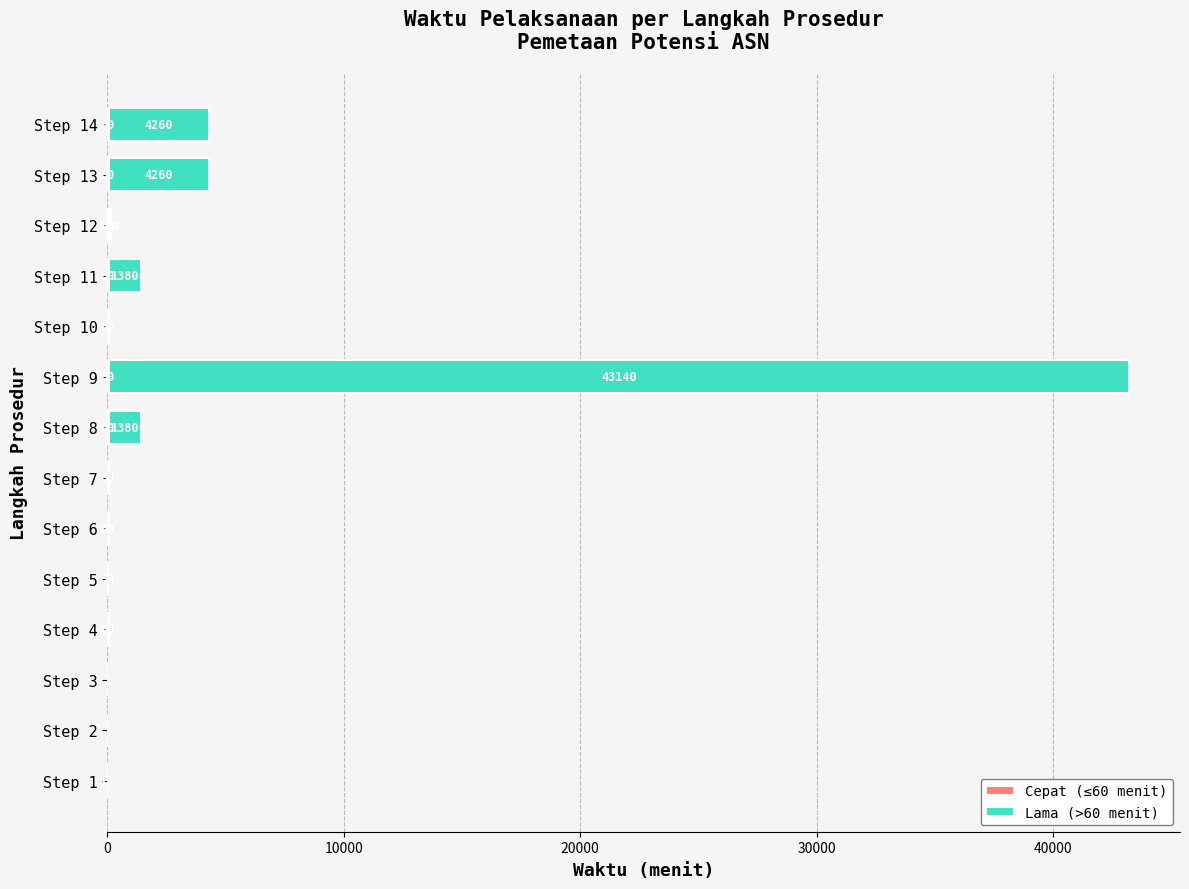

What is the total value across all series at Step 10?

60